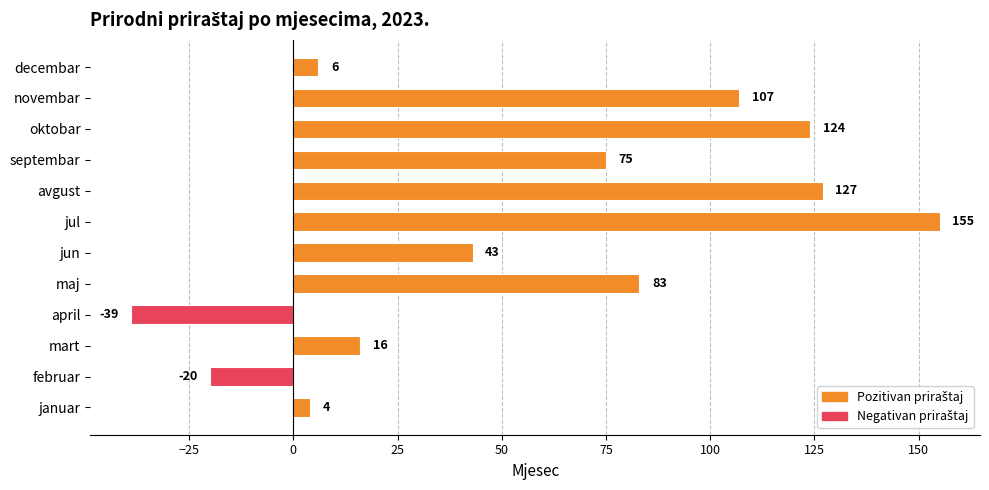

True or false: the data shows -39 at april.

True